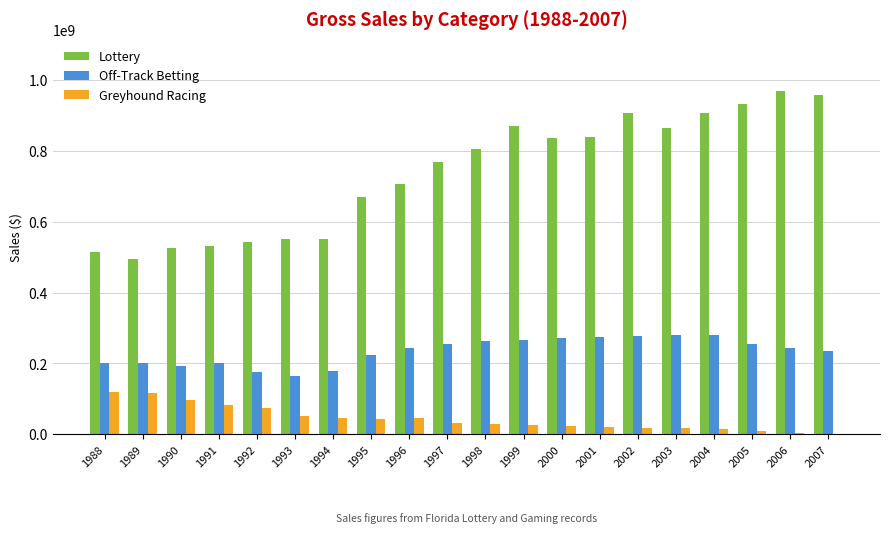

Which series changed the most between 1997 and 2006?

Lottery